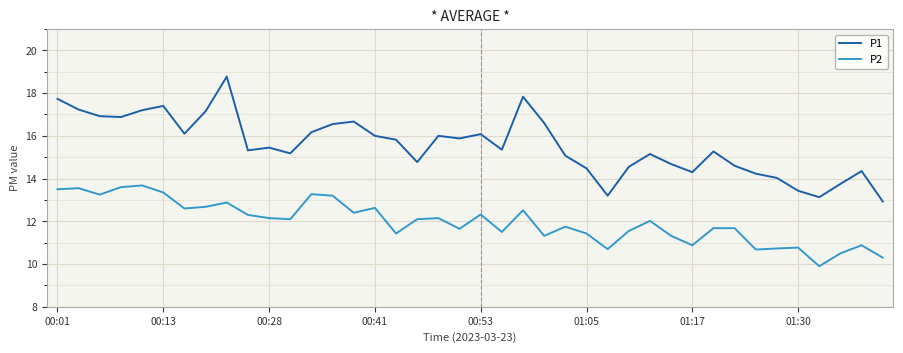

How many series are shown in this chart?

2